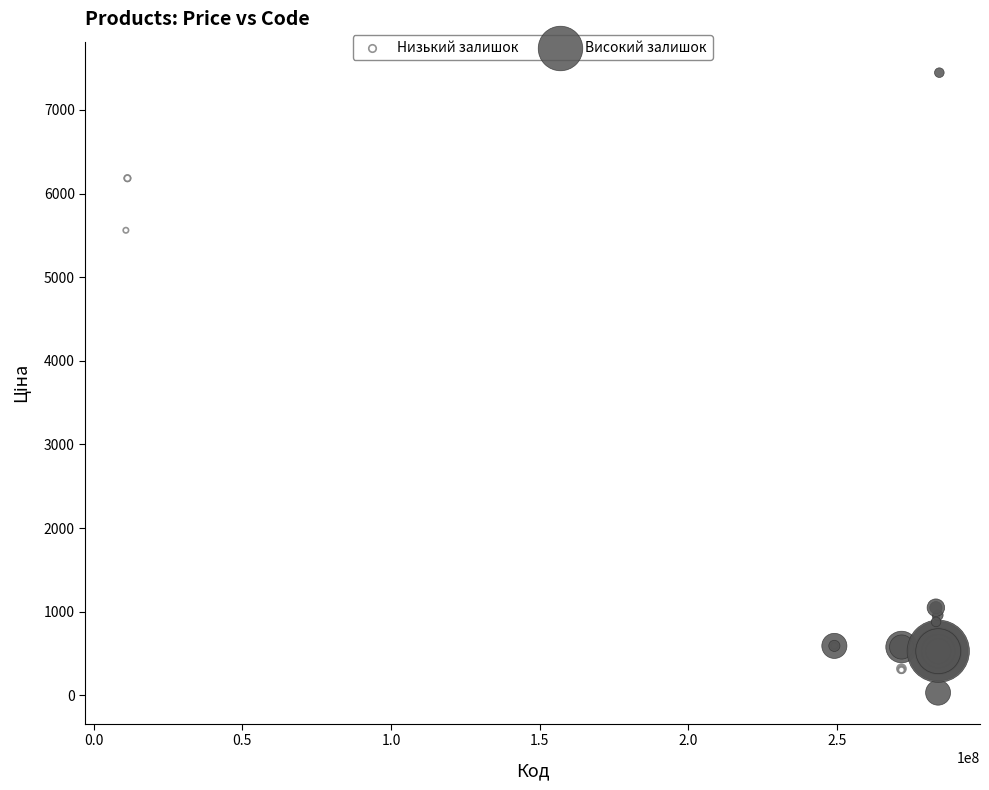

Which series has the largest Y range (max minus min)?

Високий залишок